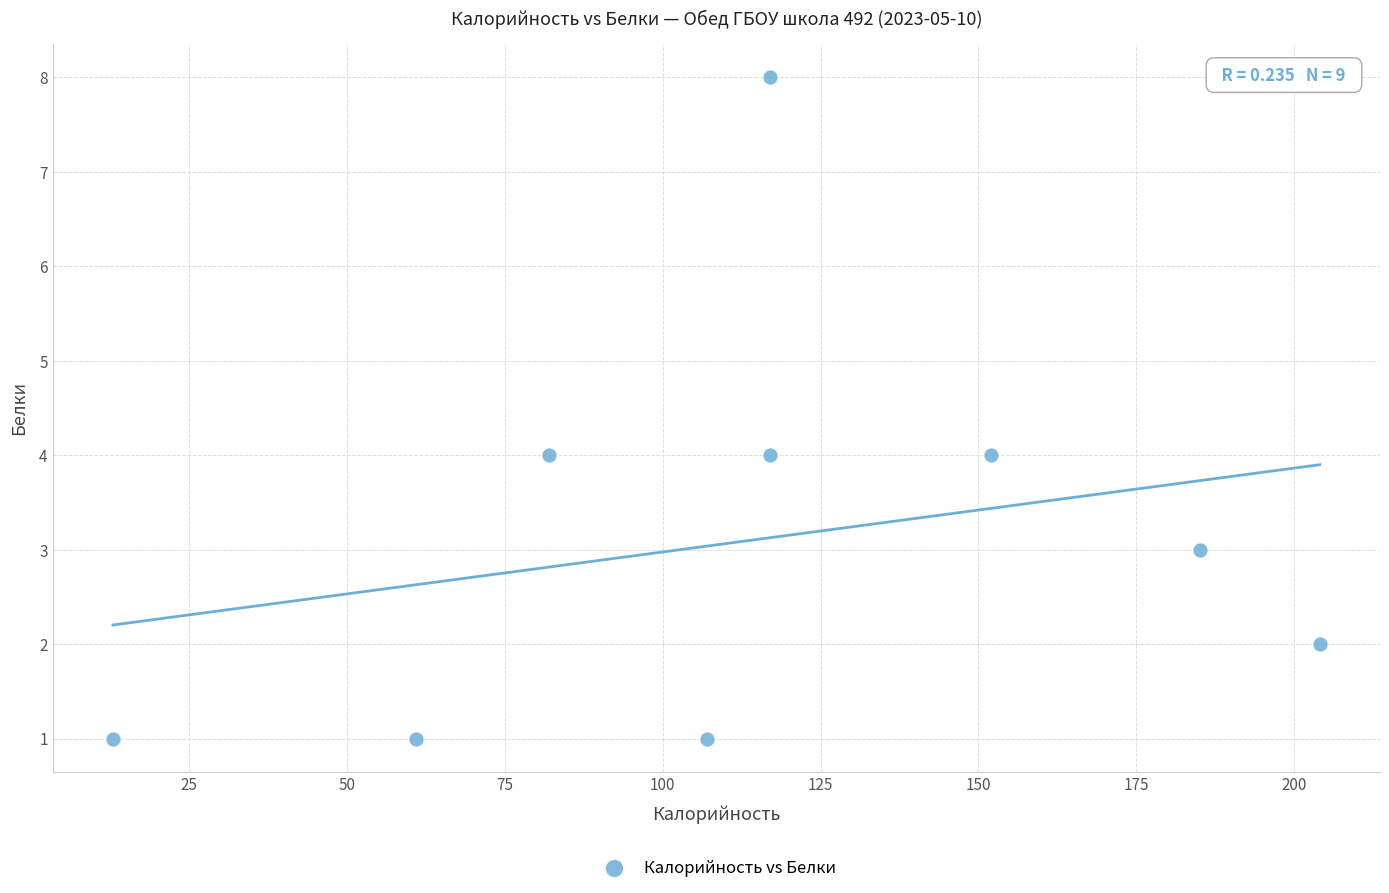

What is the average Y value?

3